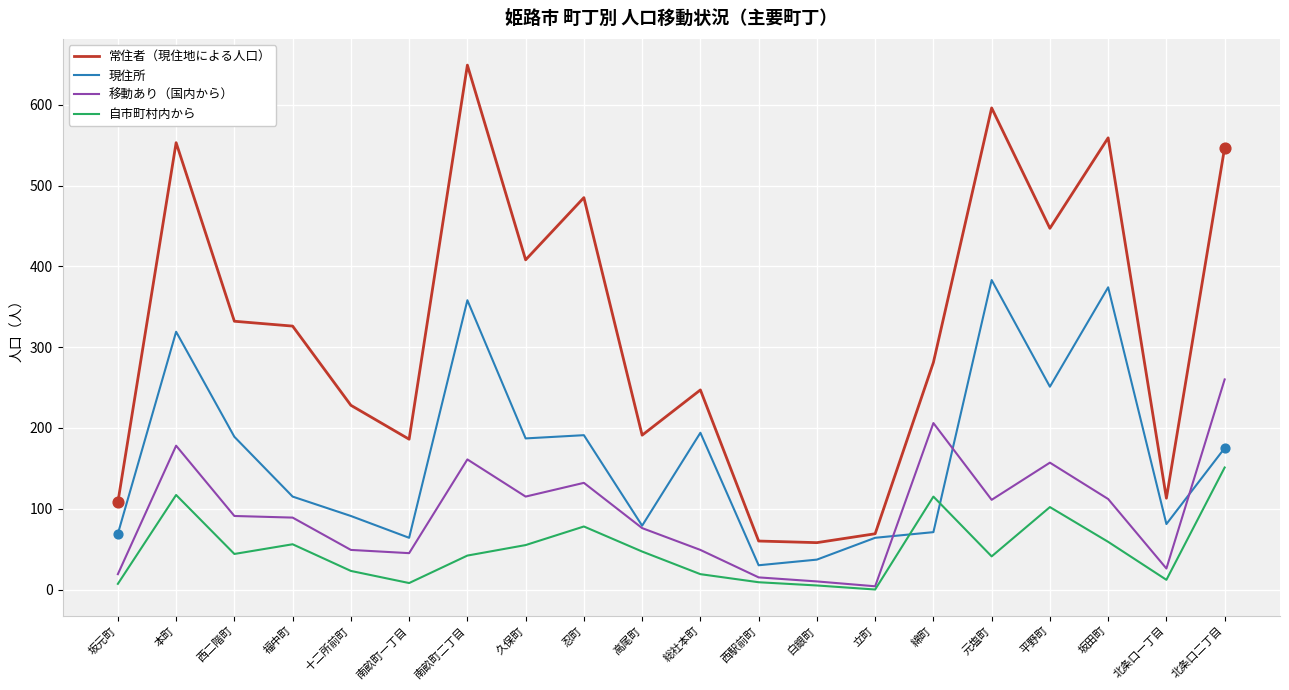

At which category is the sum across all series the highest?

南畝町二丁目